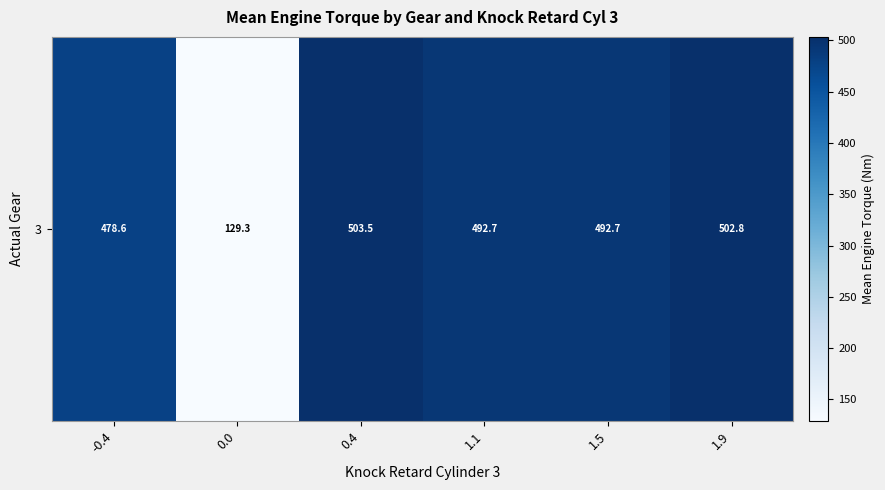

Reading left to right, list all the values displayed in this chart.

478.6	129.3	503.5	492.7	492.7	502.8